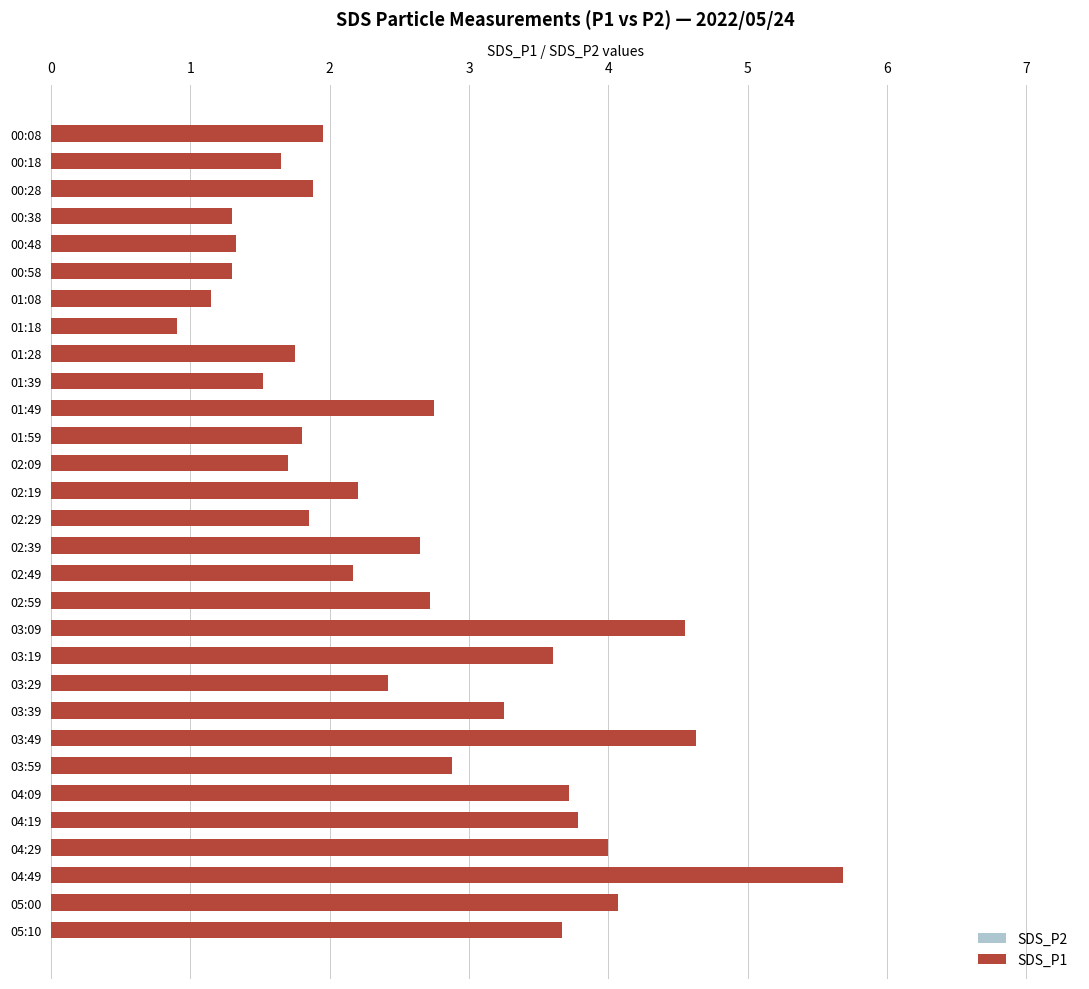

At how many categories does at least one series exceed 5?

1